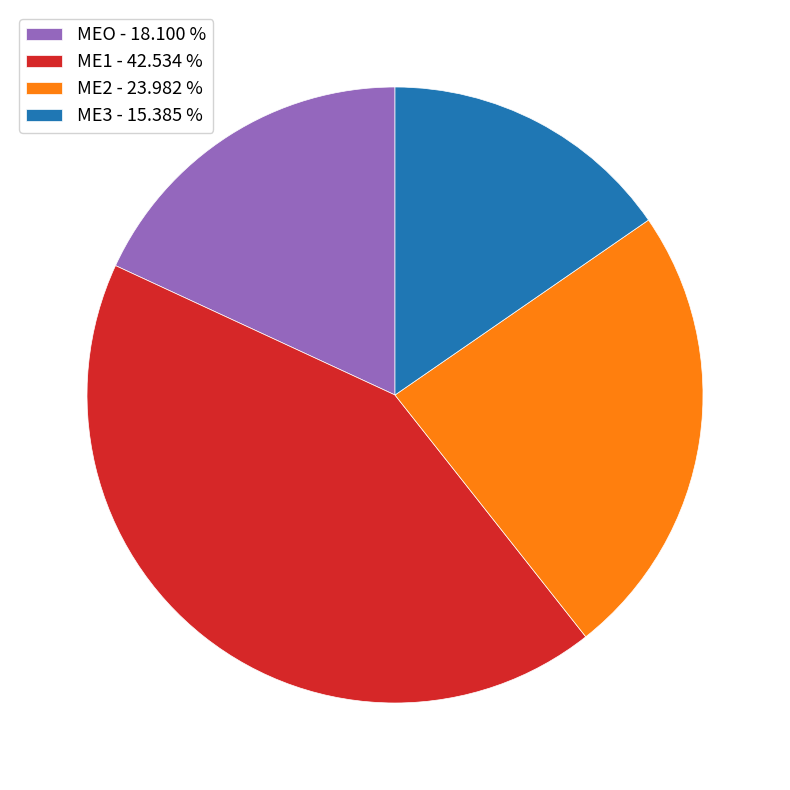

Count the number of slices in the pie.

4